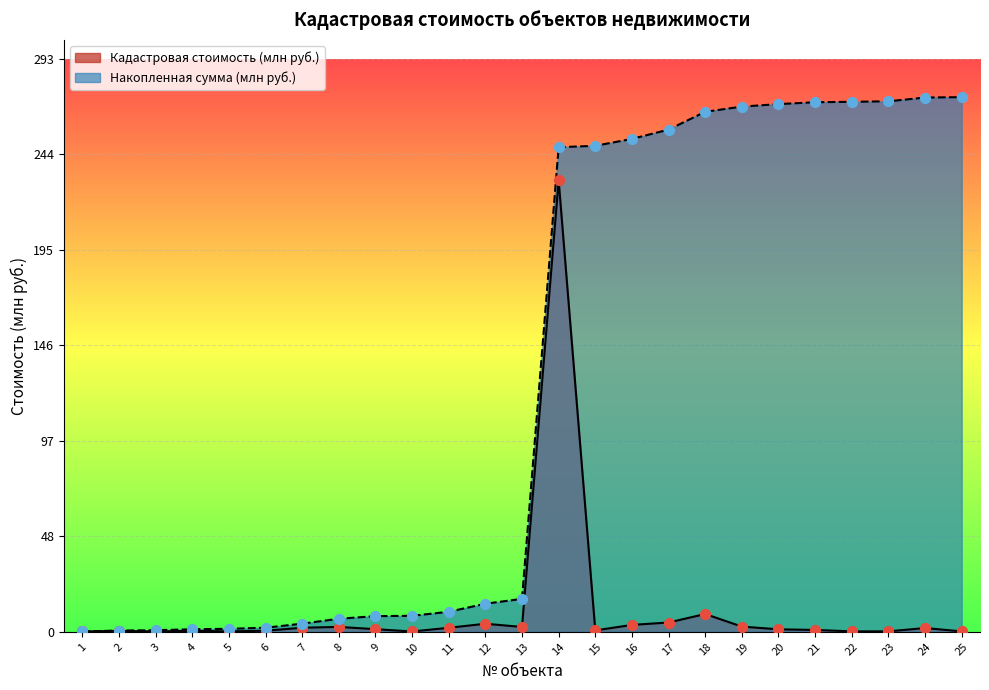

Which series reaches the minimum Y coordinate?

Кадастровая стоимость (млн руб.)